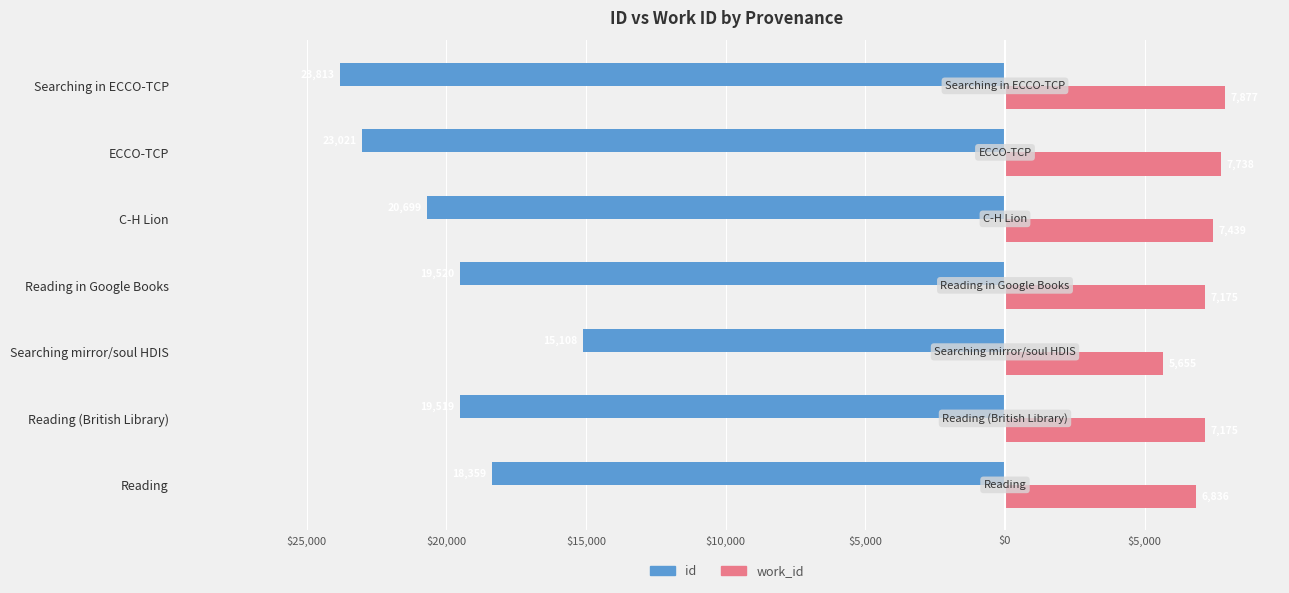

What are all the series names shown in the legend?

id, work_id